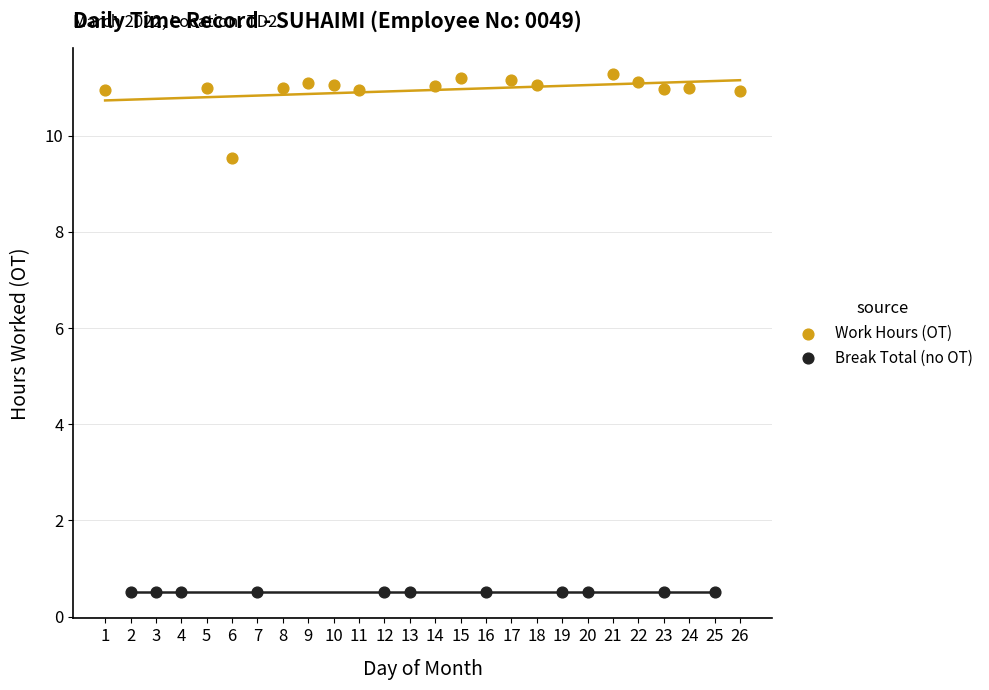

Which series reaches the maximum Y coordinate?

Work Hours (OT)